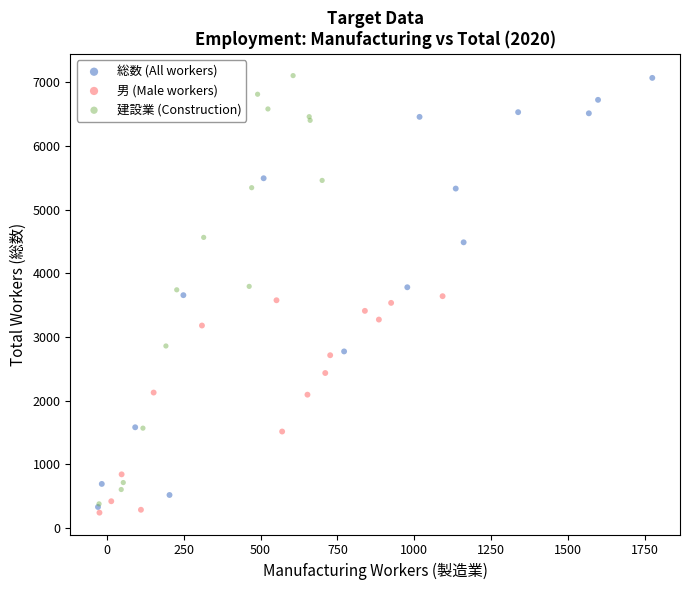

What are all the series names shown in the legend?

総数 (All workers), 男 (Male workers), 建設業 (Construction)